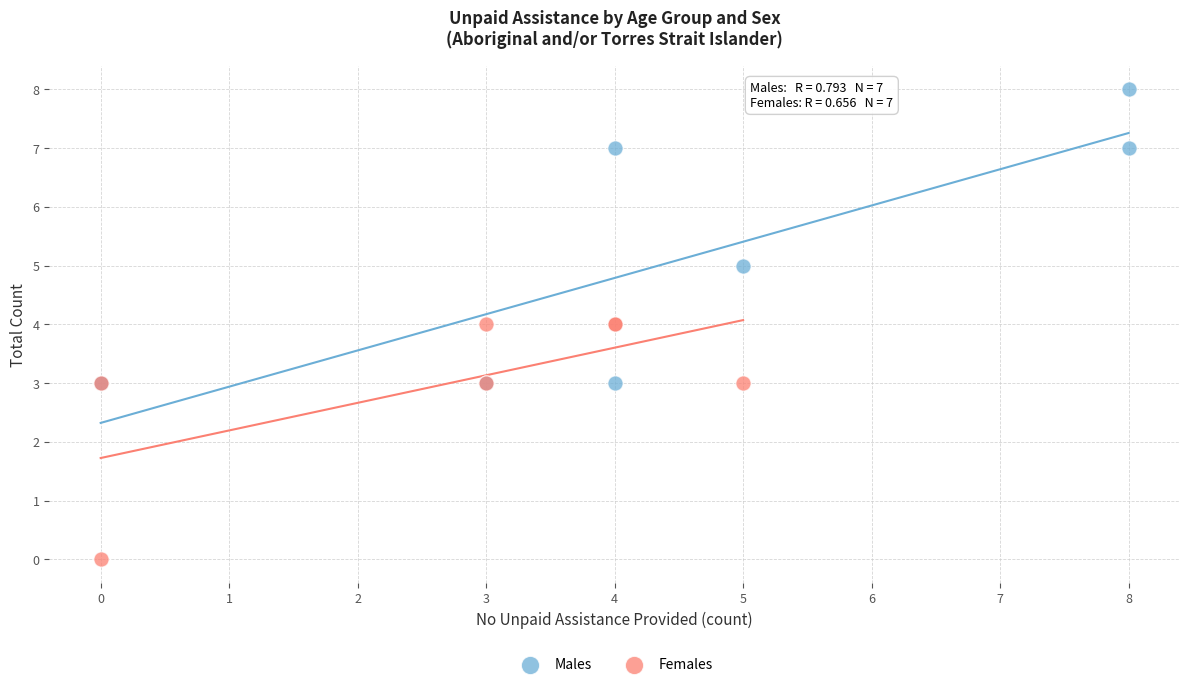

Which series has the largest Y range (max minus min)?

Males